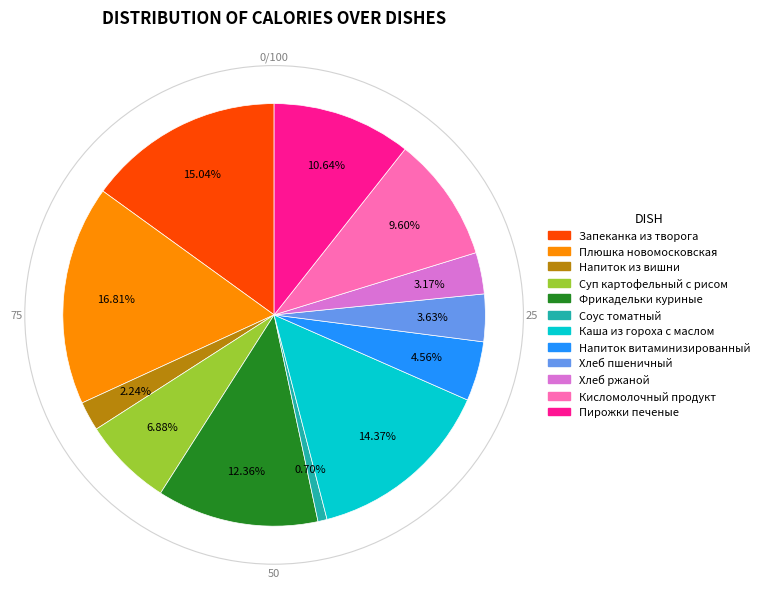

Which has a higher value, Запеканка из творога or Напиток из вишни?

Запеканка из творога